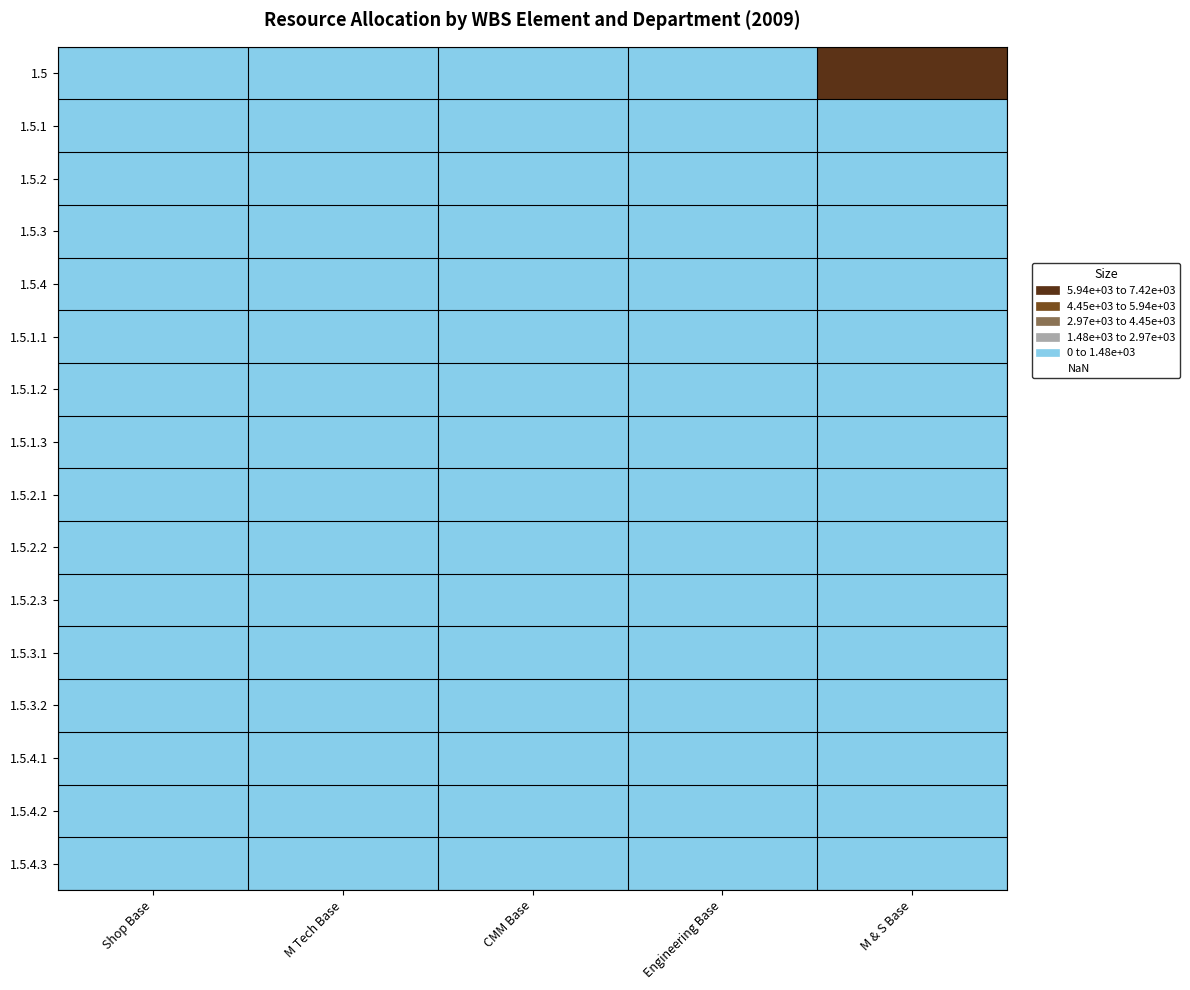

Reading right to left, extract all data points from this chart.

1.5: M & S Base=7420	Engineering Base=0	CMM Base=0	M Tech Base=52	Shop Base=16
1.5.1: M & S Base=0	Engineering Base=0	CMM Base=0	M Tech Base=0	Shop Base=0
1.5.2: M & S Base=0	Engineering Base=0	CMM Base=0	M Tech Base=0	Shop Base=0
1.5.3: M & S Base=0	Engineering Base=0	CMM Base=0	M Tech Base=0	Shop Base=0
1.5.4: M & S Base=0	Engineering Base=0	CMM Base=0	M Tech Base=0	Shop Base=0
1.5.1.1: M & S Base=0	Engineering Base=0	CMM Base=0	M Tech Base=0	Shop Base=0
1.5.1.2: M & S Base=0	Engineering Base=0	CMM Base=0	M Tech Base=0	Shop Base=0
1.5.1.3: M & S Base=0	Engineering Base=0	CMM Base=0	M Tech Base=0	Shop Base=0
1.5.2.1: M & S Base=0	Engineering Base=0	CMM Base=0	M Tech Base=0	Shop Base=0
1.5.2.2: M & S Base=0	Engineering Base=0	CMM Base=0	M Tech Base=0	Shop Base=0
1.5.2.3: M & S Base=0	Engineering Base=0	CMM Base=0	M Tech Base=0	Shop Base=0
1.5.3.1: M & S Base=0	Engineering Base=0	CMM Base=0	M Tech Base=0	Shop Base=0
1.5.3.2: M & S Base=0	Engineering Base=0	CMM Base=0	M Tech Base=0	Shop Base=0
1.5.4.1: M & S Base=0	Engineering Base=0	CMM Base=0	M Tech Base=0	Shop Base=0
1.5.4.2: M & S Base=0	Engineering Base=0	CMM Base=0	M Tech Base=0	Shop Base=0
1.5.4.3: M & S Base=0	Engineering Base=0	CMM Base=0	M Tech Base=0	Shop Base=0